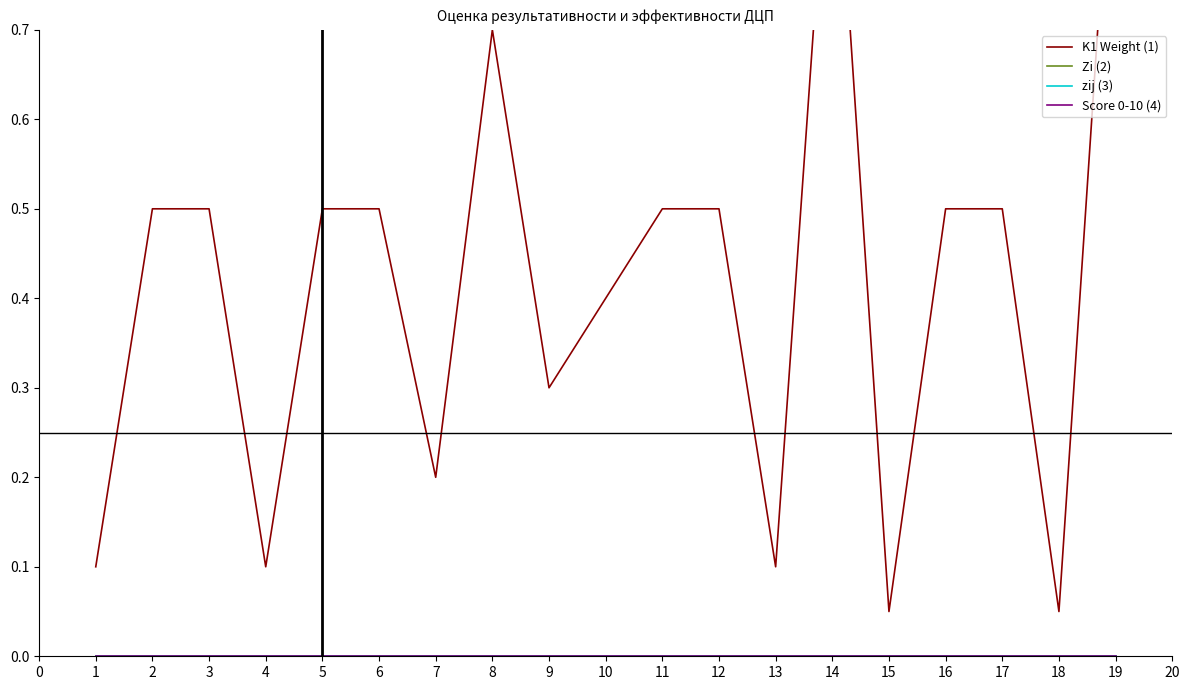

Reading right to left, list all the values displayed in this chart.

K1 Weight (1): 1.0	0.1	0.5	0.5	0.1	1.0	0.1	0.5	0.5	0.4	0.3	0.7	0.2	0.5	0.5	0.1	0.5	0.5	0.1
Zi (2): 0.0	0.0	0.0	0.0	0.0	0.0	0.0	0.0	0.0	0.0	0.0	0.0	0.0	0.0	0.0	0.0	0.0	0.0	0.0
zij (3): 0.0	0.0	0.0	0.0	0.0	0.0	0.0	0.0	0.0	0.0	0.0	0.0	0.0	0.0	0.0	0.0	0.0	0.0	0.0
Score 0-10 (4): 0.0	0.0	0.0	0.0	0.0	0.0	0.0	0.0	0.0	0.0	0.0	0.0	0.0	0.0	0.0	0.0	0.0	0.0	0.0